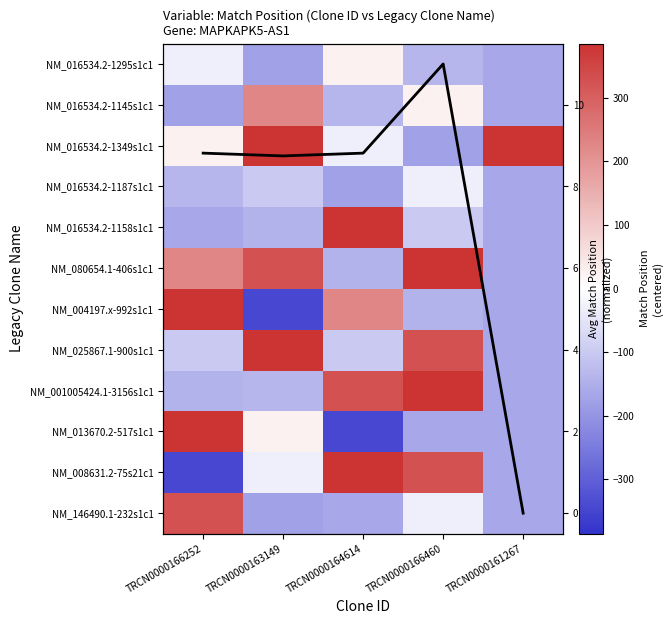

At TRCN0000164614, list the series in order from largest to smallest.

NM_016534.2-1158s1c1, NM_008631.2-75s21c1, NM_001005424.1-3156s1c1, NM_004197.x-992s1c1, NM_016534.2-1295s1c1, Col mean (norm), NM_016534.2-1349s1c1, NM_025867.1-900s1c1, NM_016534.2-1145s1c1, NM_080654.1-406s1c1, NM_146490.1-232s1c1, NM_016534.2-1187s1c1, NM_013670.2-517s1c1